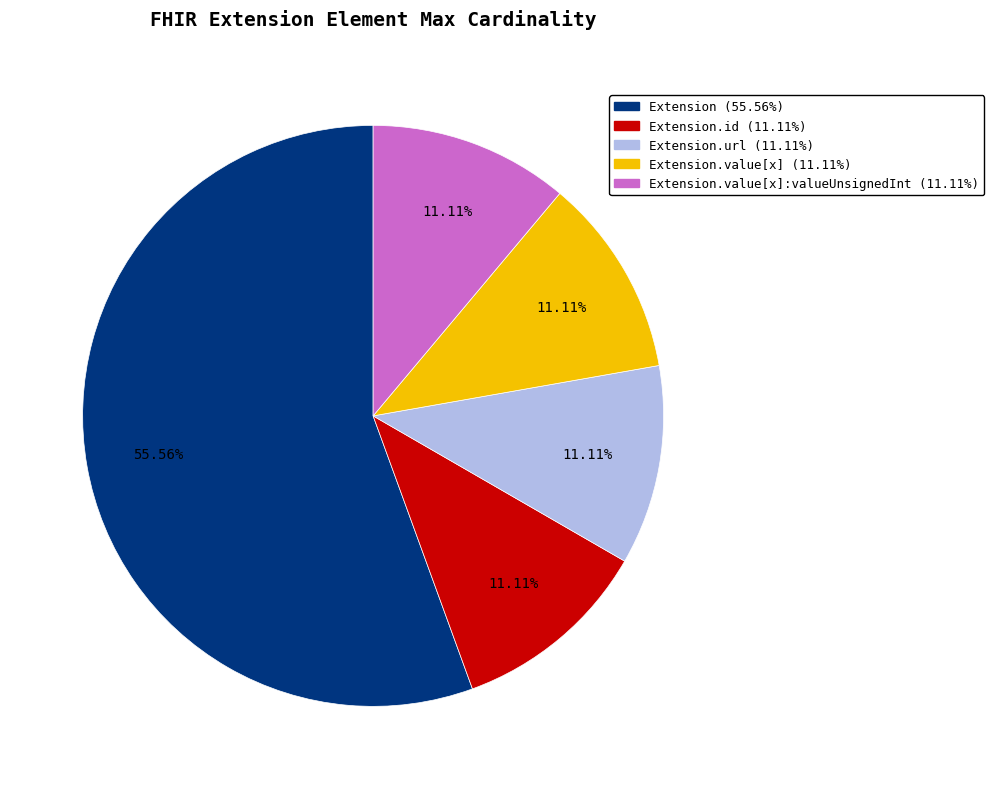

Is there any slice that represents more than half of the pie?

Yes